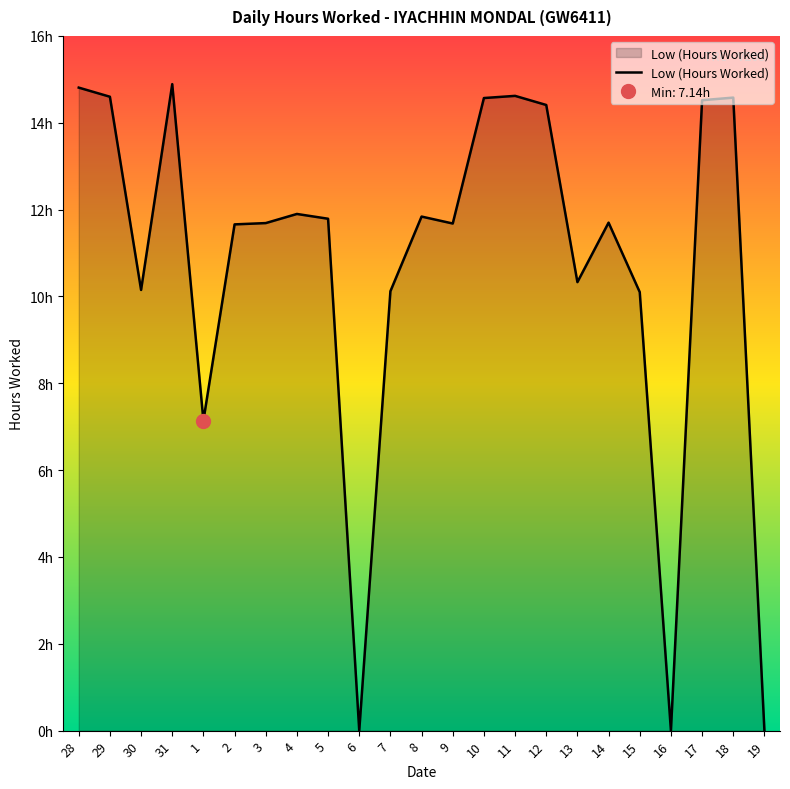

How many categories are shown in the chart?

23